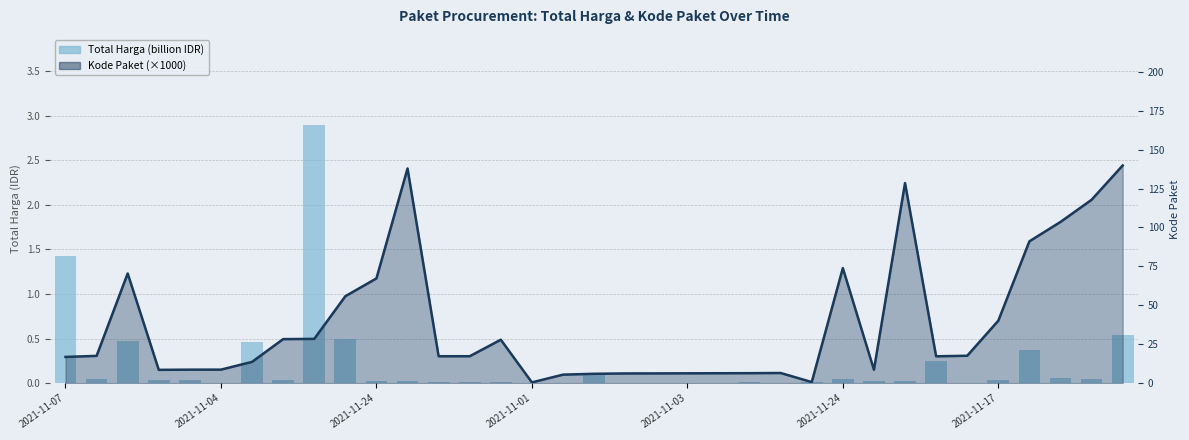

True or false: Total Harga (billion IDR) has a value of 0.0 at 2021-11-03.

False